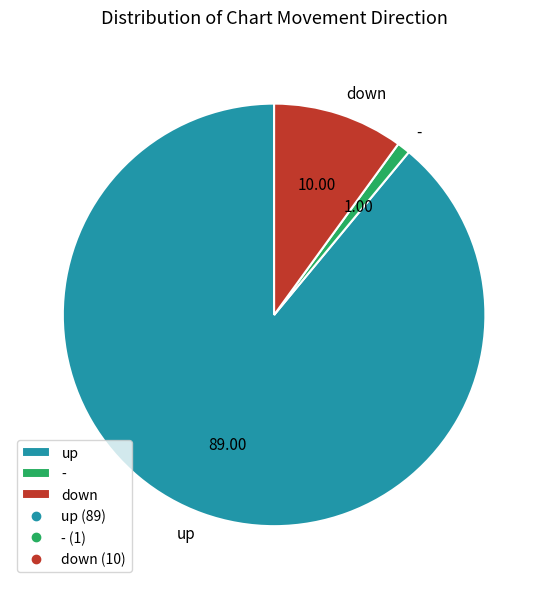

Do down and - together represent more than half of the pie?

No